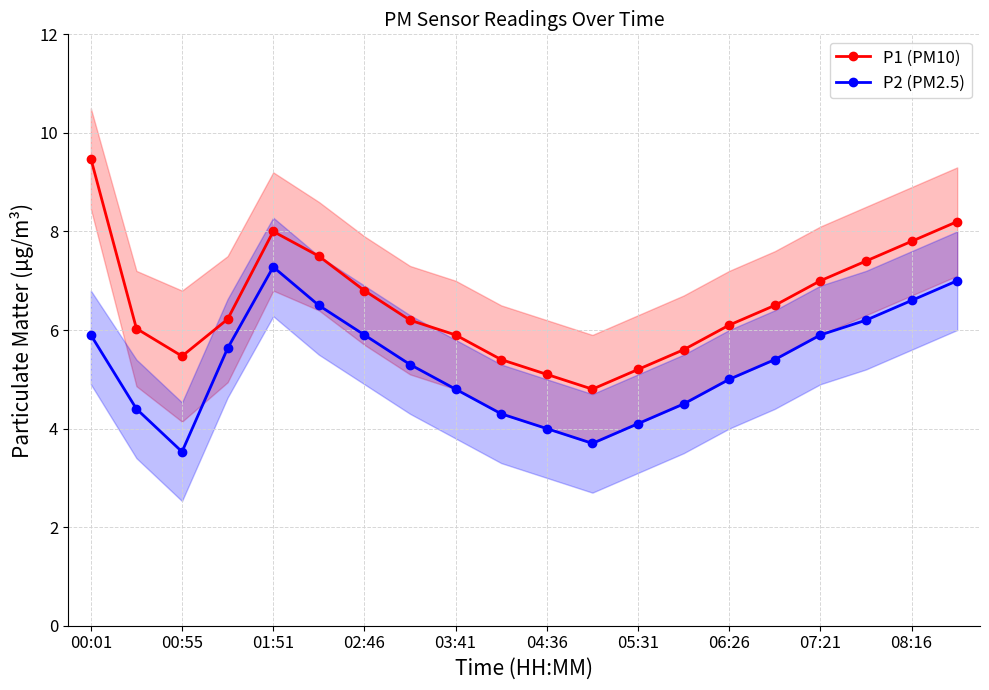

True or false: P1 (PM10) has a value of 6.8 at 02:46.

True